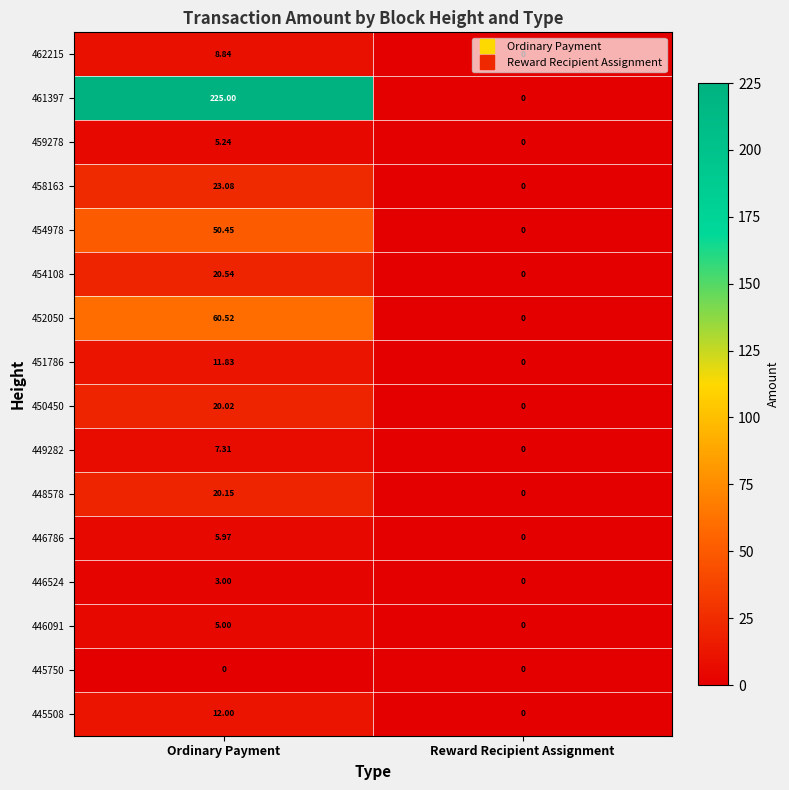

Which category has the highest value across all series?

Ordinary Payment